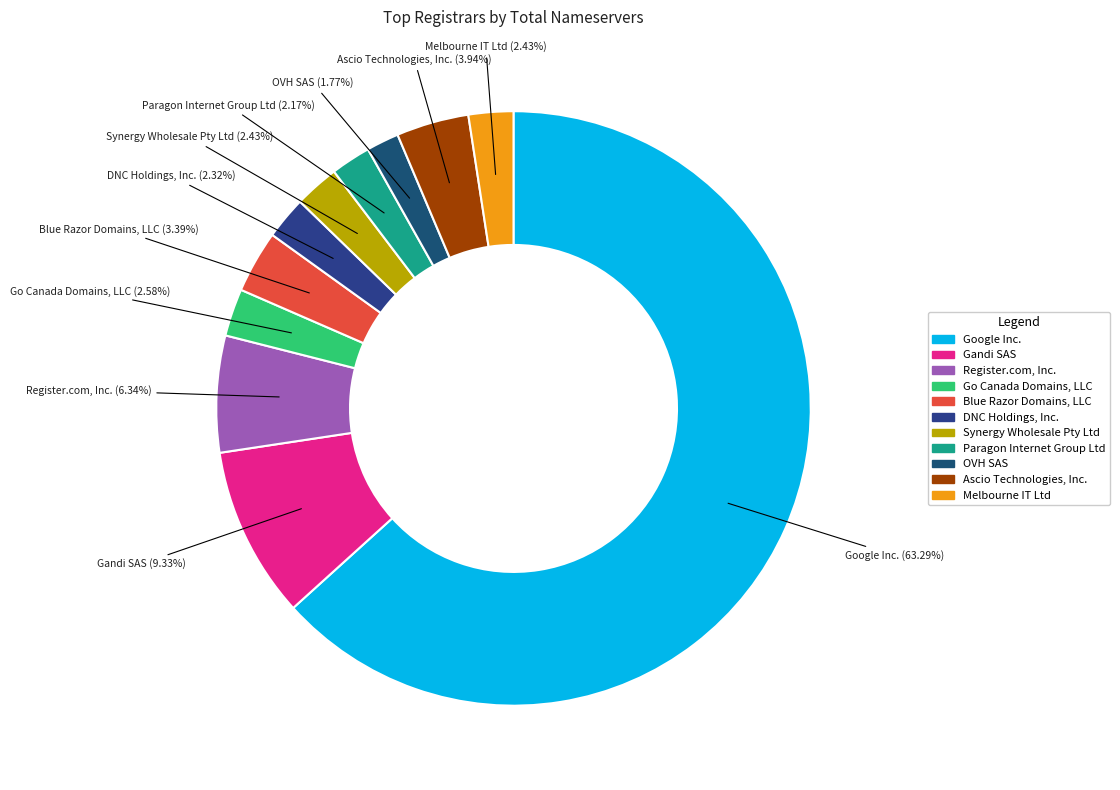

What portion of the pie excludes Register.com, Inc.?

93.7%